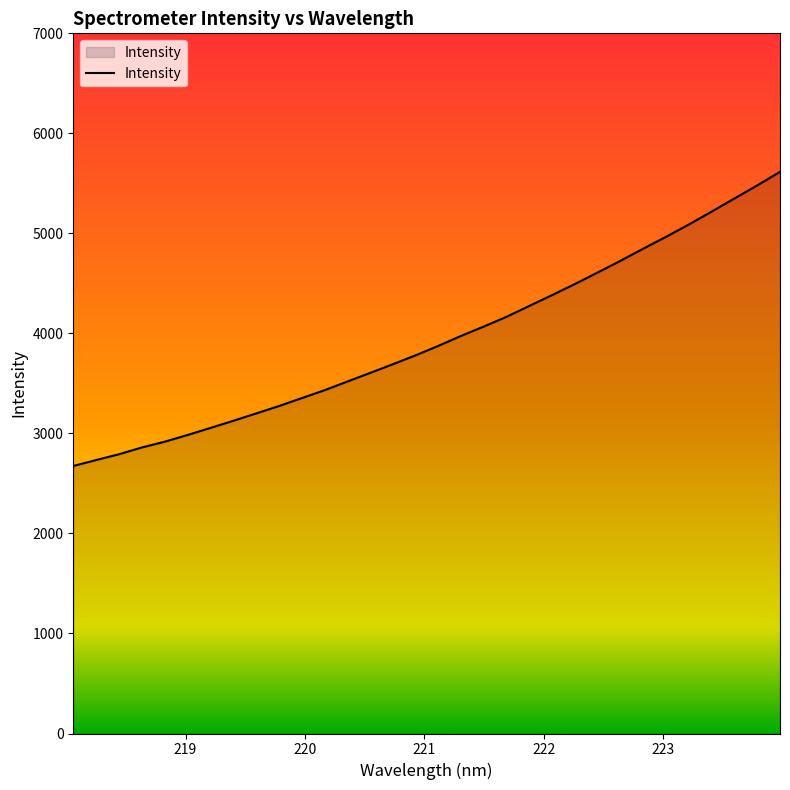

What is the average value?

3941.4